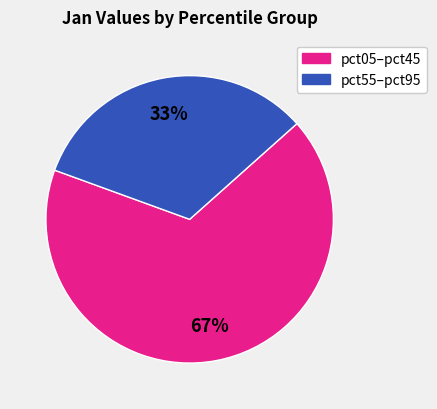

To the nearest percent, what is the average slice percentage?

50%